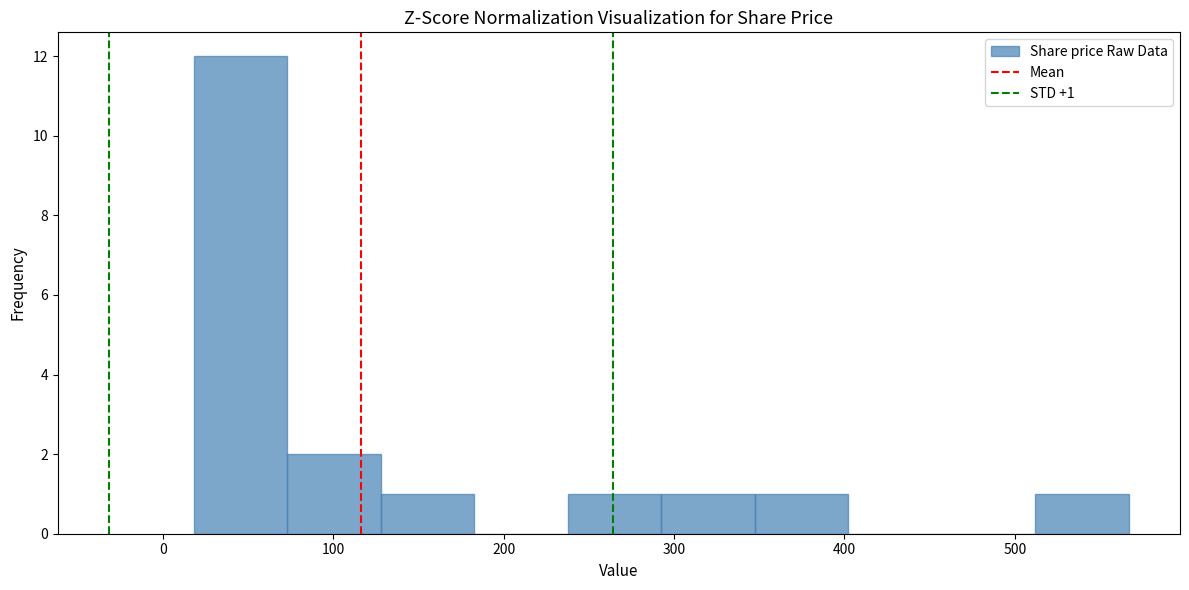

Which range on the x-axis has the tallest bar?

20 to 70